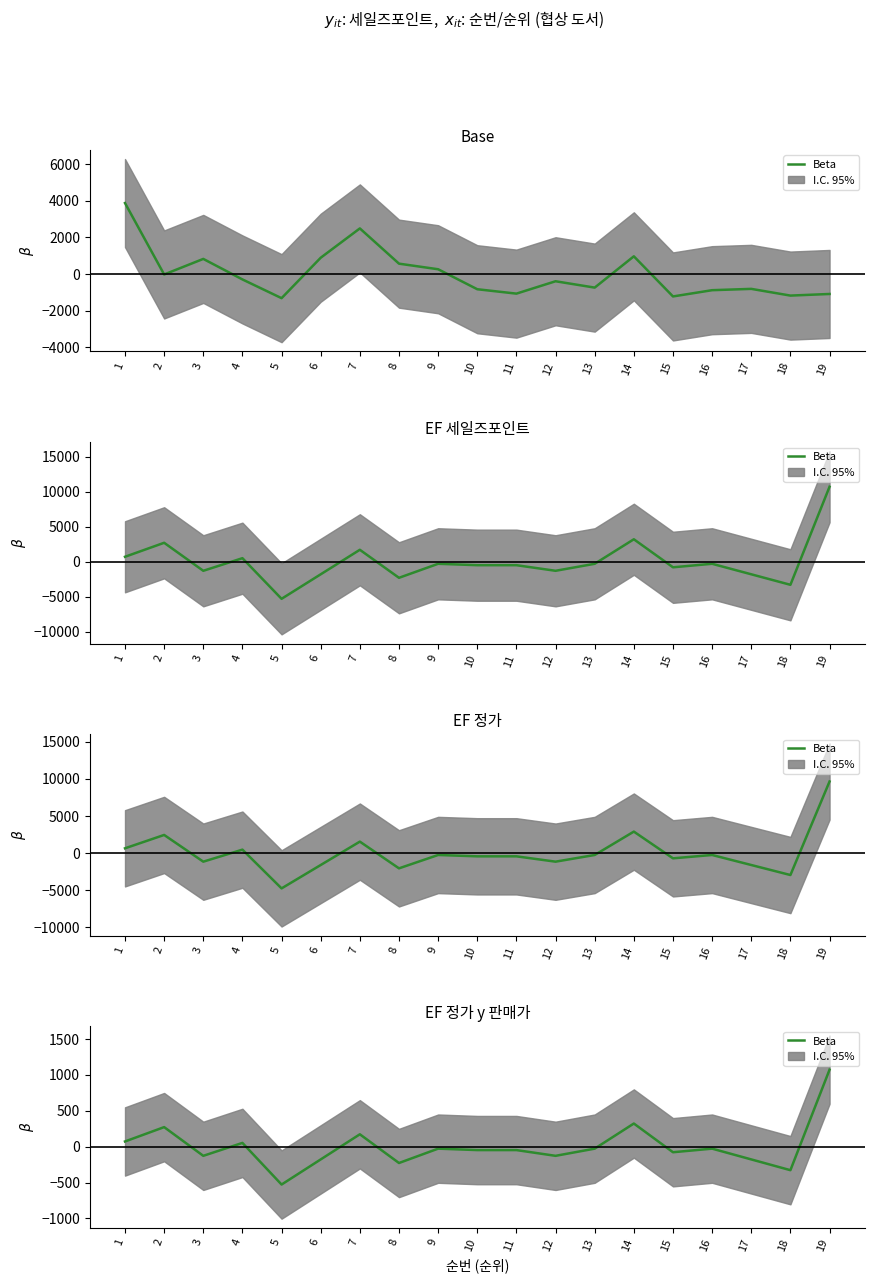

True or false: there are more than 1 points higher than both neighbors.

True